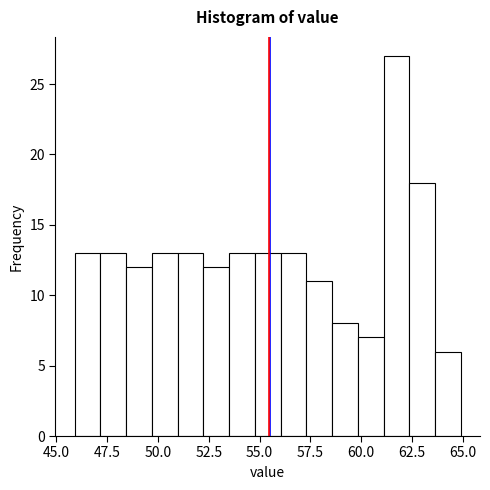

Read against the x-axis, roughly where is the centre of the tallest bar?

61.5